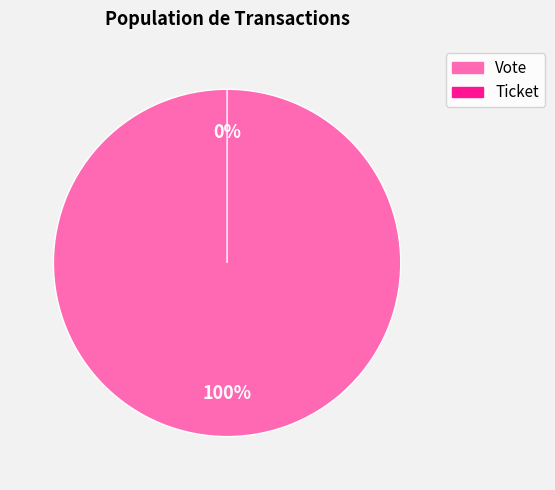

To the nearest percent, what is the average slice percentage?

50%